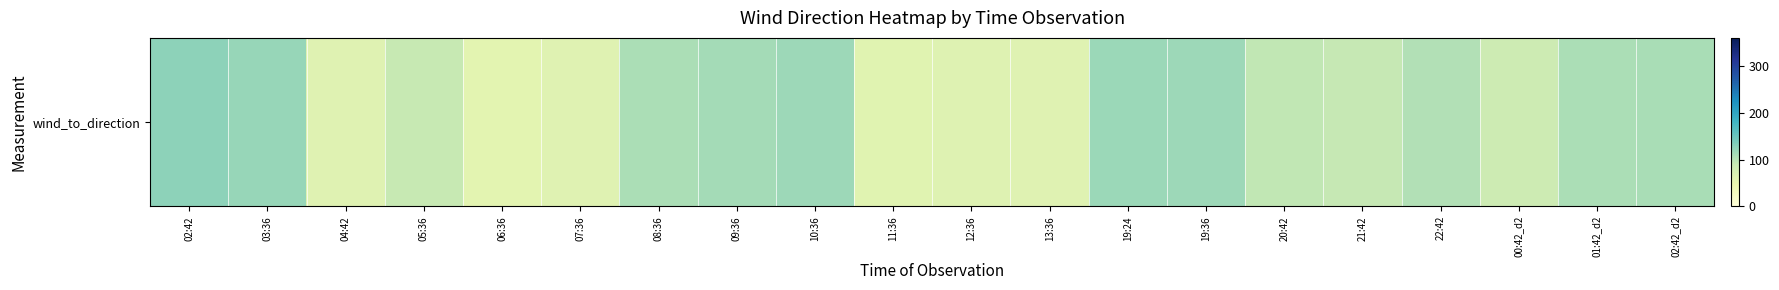

What is the greatest value displayed?

126